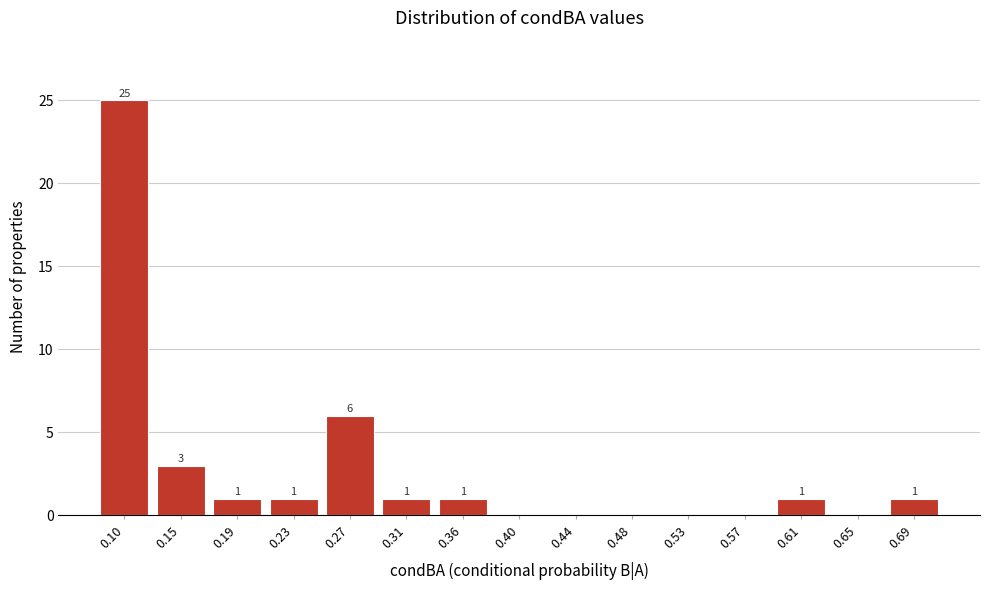

Reading right to left, extract all data points from this chart.

0.69=1	0.65=0	0.61=1	0.57=0	0.53=0	0.48=0	0.44=0	0.40=0	0.36=1	0.31=1	0.27=6	0.23=1	0.19=1	0.15=3	0.10=25